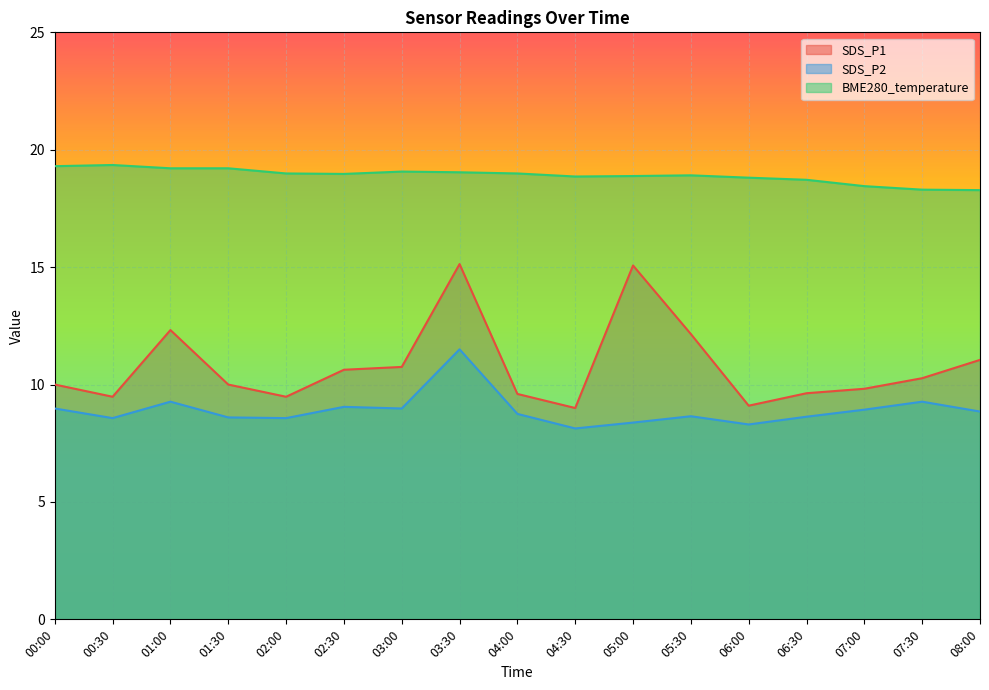

What is the sum of all SDS_P1 values?

183.5